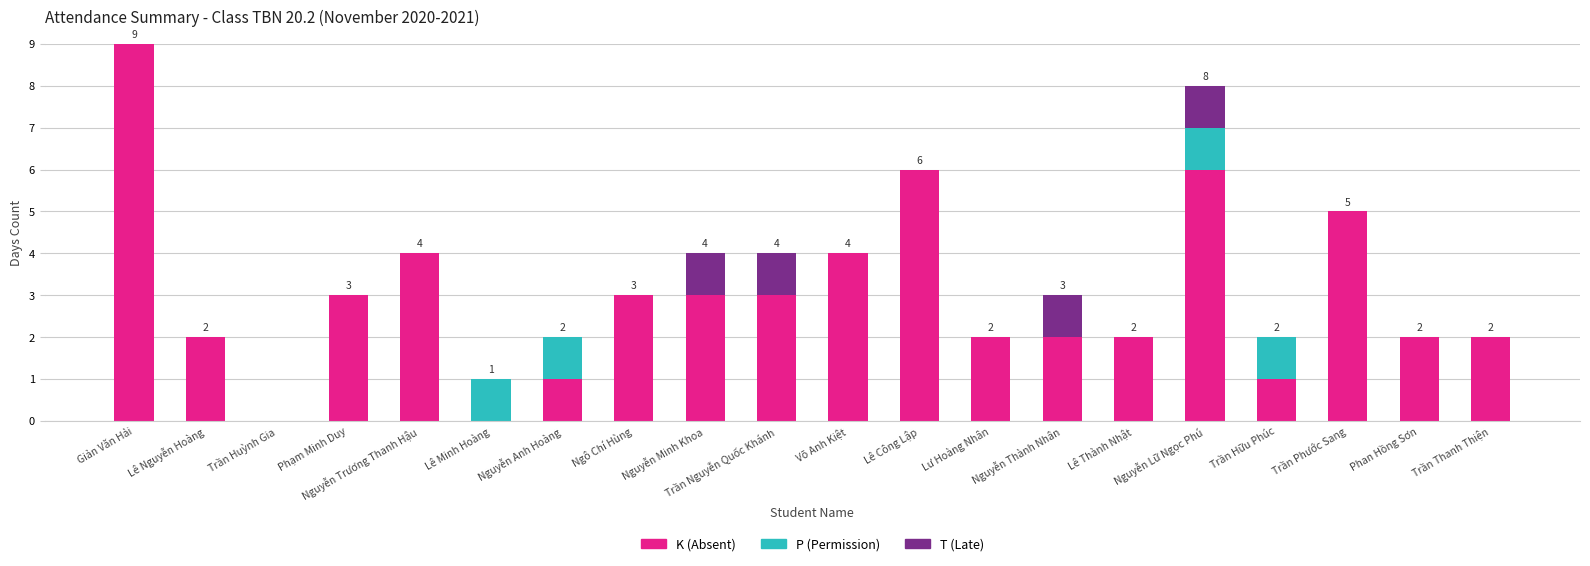

True or false: K (Absent) has a value of 0 at Trần Huỳnh Gia.

True